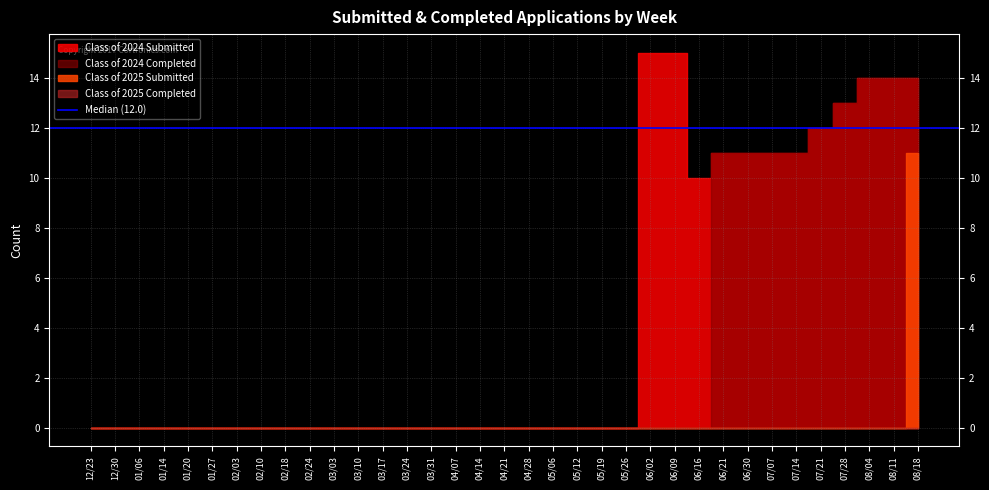

At which label is Class of 2025 Submitted closest to 5?

12/23